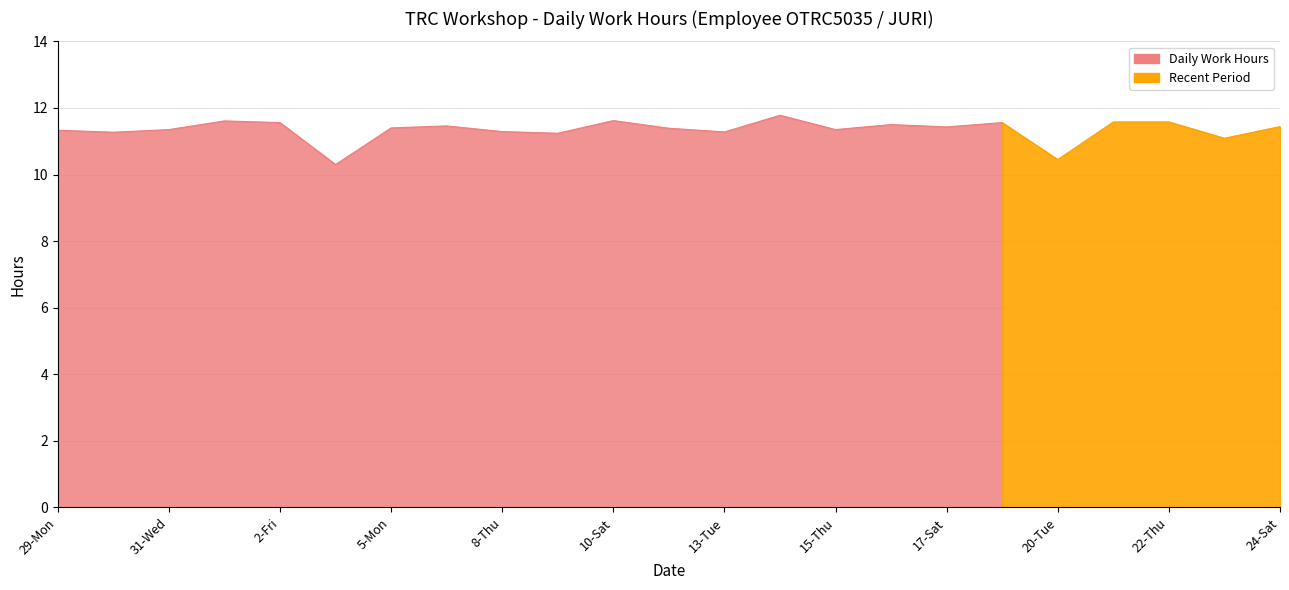

How many values are between 11 and 12?

17